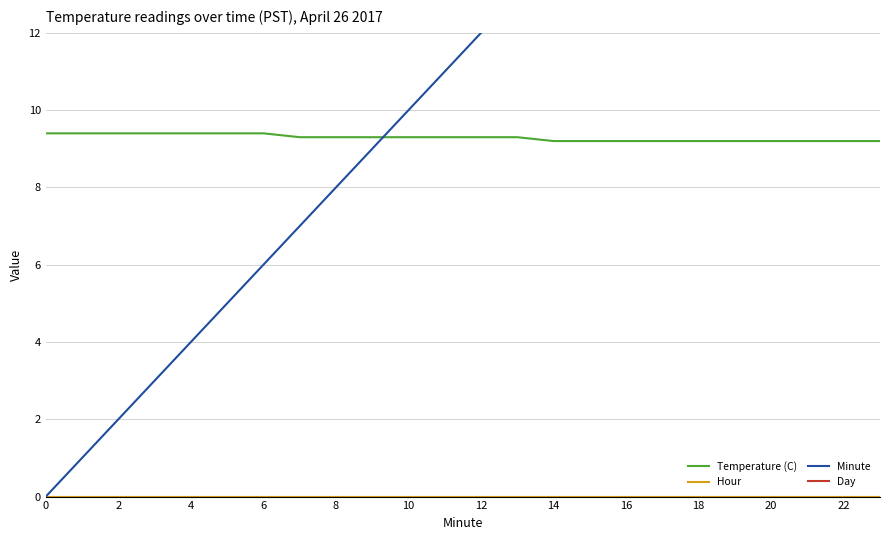

How many lines are shown in the chart?

4